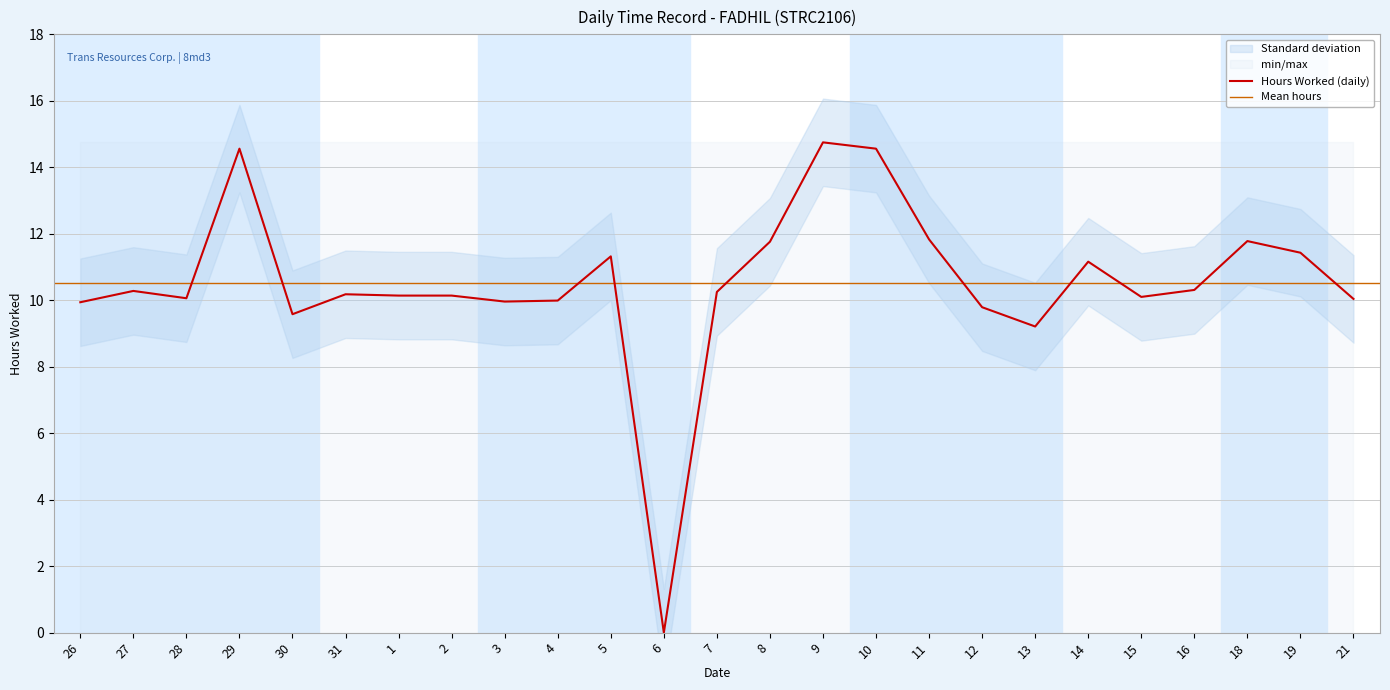

What position from the left is 16?

22